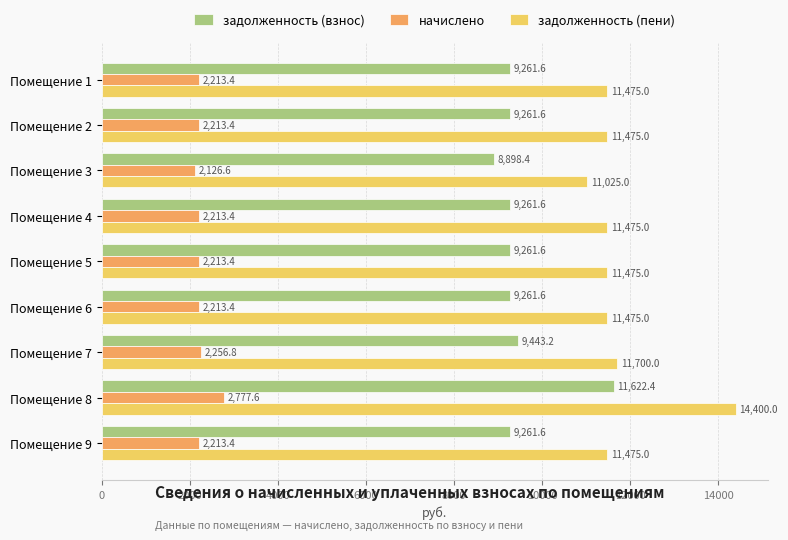

Is it true that начислено equals 2213.4 at Помещение 4?

True